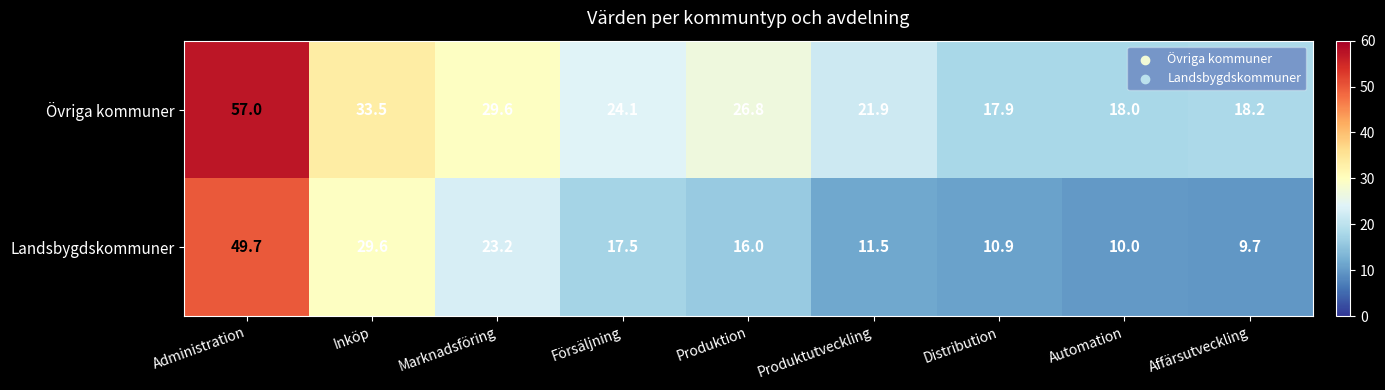

What is the spread (max minus min) of values at Marknadsföring?

6.4